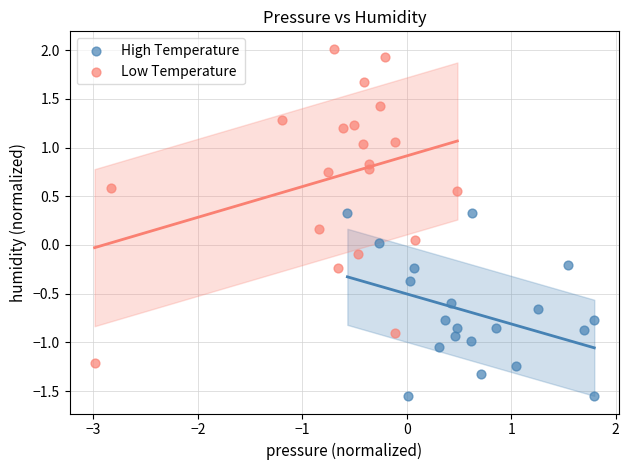

Which series has the largest Y range (max minus min)?

Low Temperature